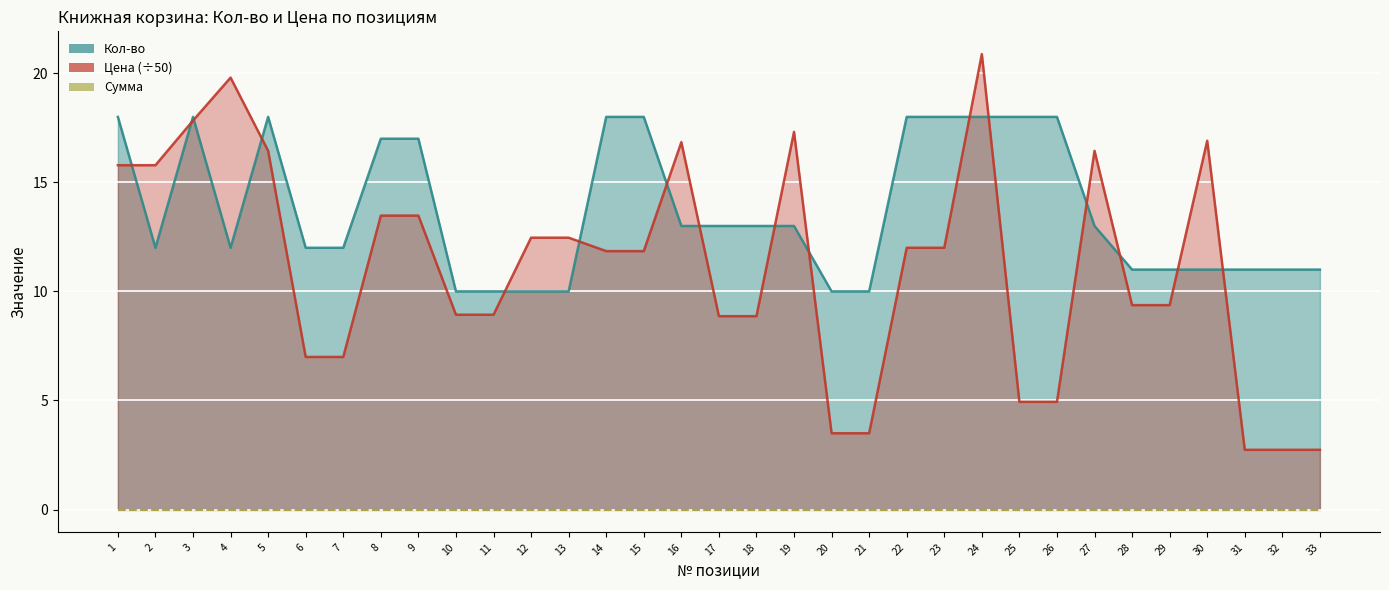

Reading left to right, what are all the values shown in this chart?

Кол-во: 18.0	12.0	18.0	12.0	18.0	12.0	12.0	17.0	17.0	10.0	10.0	10.0	10.0	18.0	18.0	13.0	13.0	13.0	13.0	10.0	10.0	18.0	18.0	18.0	18.0	18.0	13.0	11.0	11.0	11.0	11.0	11.0	11.0
Цена: 15.8	15.8	17.8	19.8	16.4	7.0	7.0	13.5	13.5	8.9	8.9	12.5	12.5	11.8	11.8	16.8	8.9	8.9	17.3	3.5	3.5	12.0	12.0	20.9	4.9	4.9	16.4	9.4	9.4	16.9	2.7	2.7	2.7